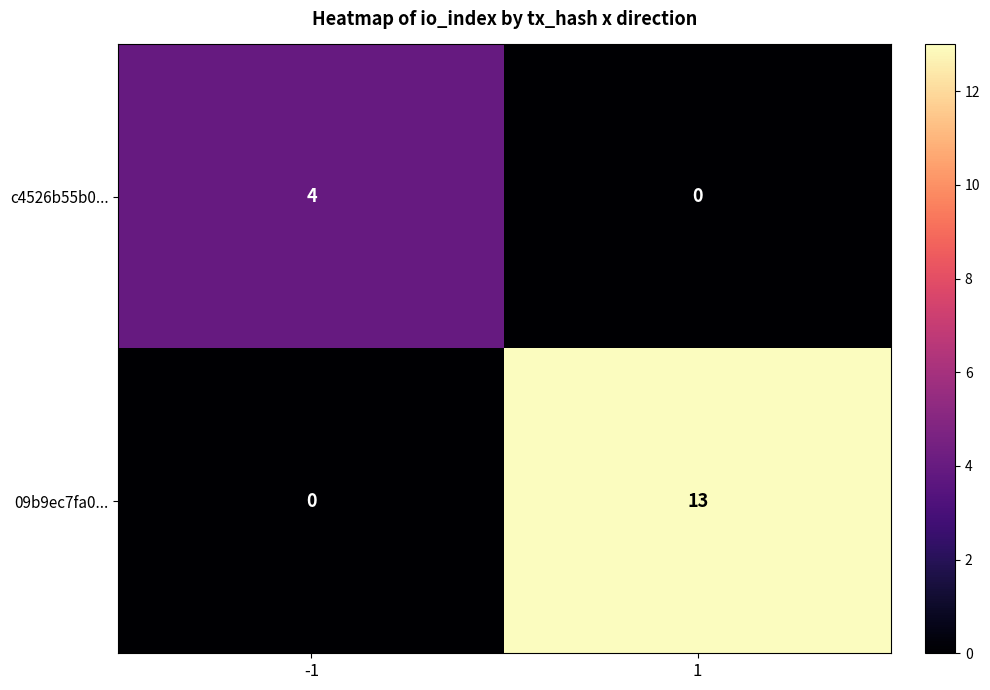

Read the 09b9ec7fa0... value at 1.

13